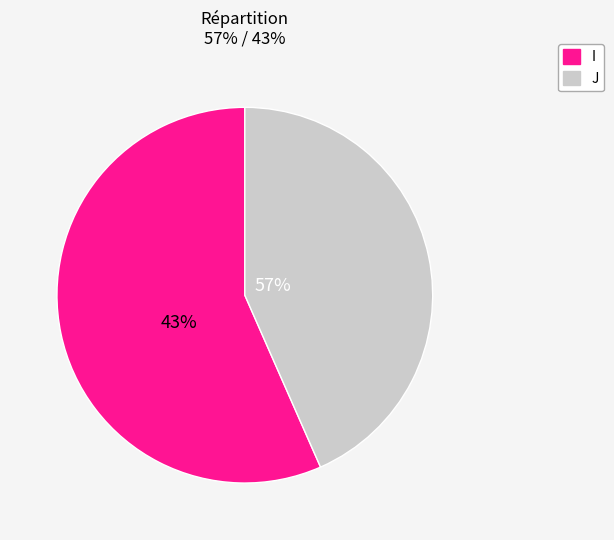

To the nearest percent, what portion does I represent?

57%